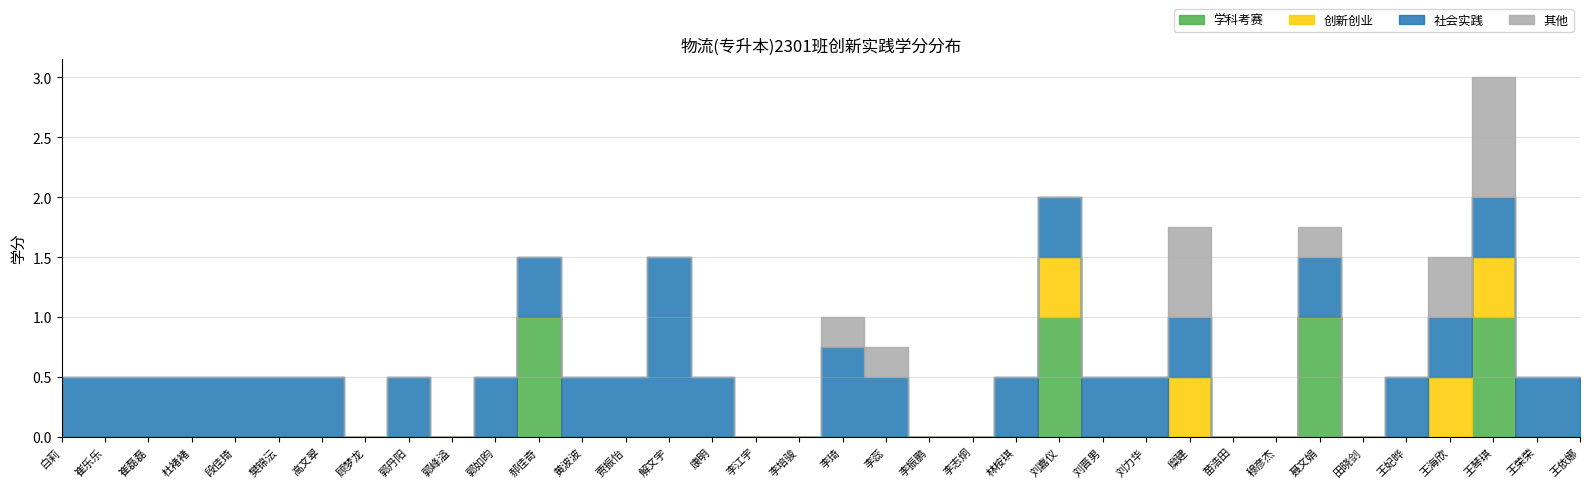

List the labels in order of 创新创业 value, smallest first.

白莉, 崔乐乐, 崔磊磊, 杜褚褚, 段佳琦, 樊锦沄, 高文翠, 顾梦龙, 郭丹阳, 郭峰溢, 郭如昀, 郝佳奇, 黄波波, 贾振怡, 解文宇, 康明, 李江宇, 李培骏, 李琦, 李蕊, 李振鹏, 李志炯, 林桉琪, 刘晋男, 刘力华, 苗浩田, 穆彦杰, 聂文娟, 田晓剑, 王妃晔, 王荣荣, 王依娜, 刘嘉仪, 糜建, 王海欣, 王琴琪